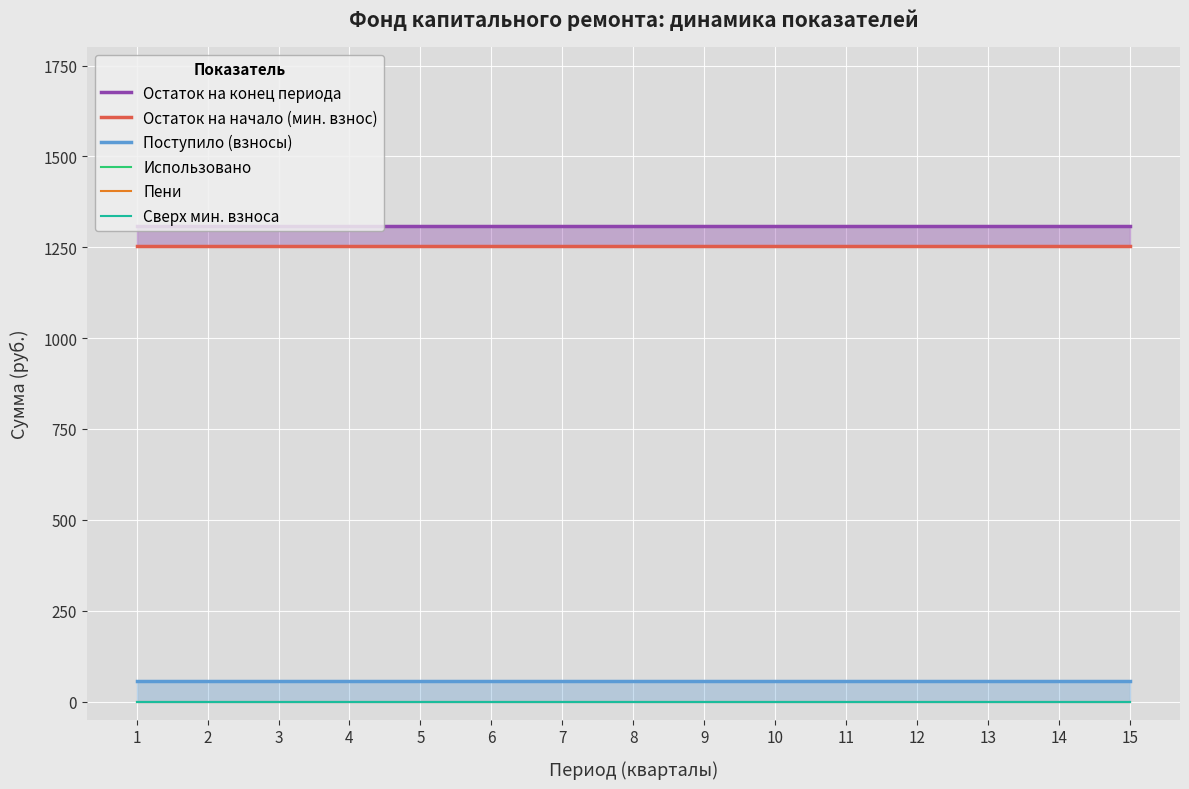

True or false: Использовано and Остаток на конец периода cross at least once.

False